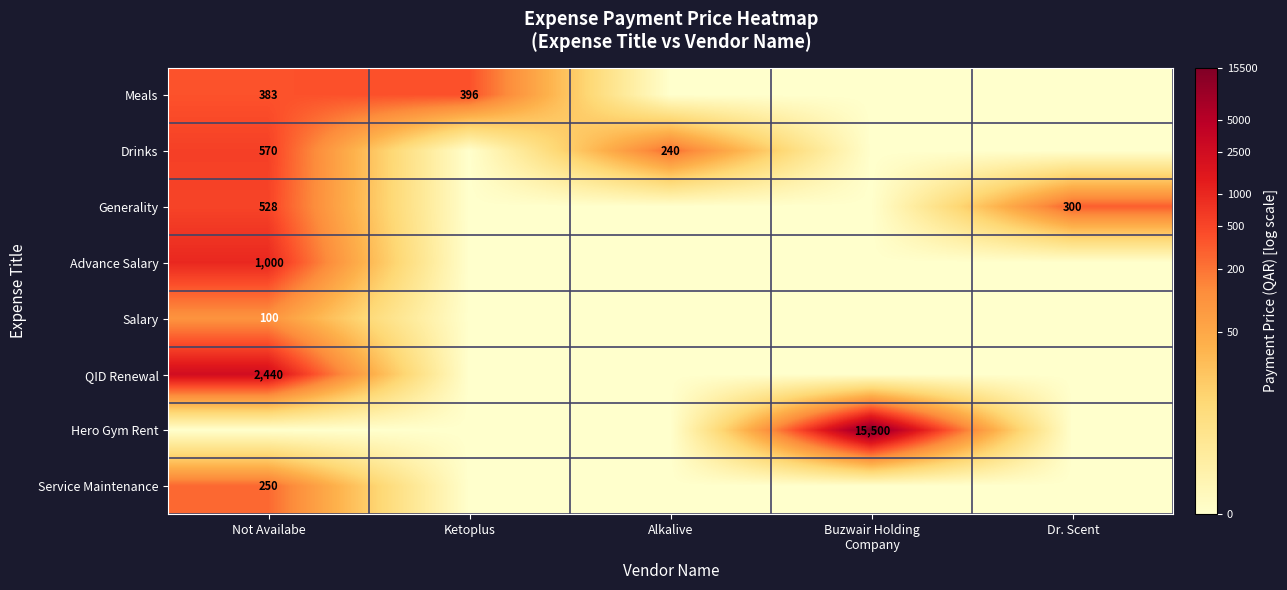

The Meals series shows 396 at Ketoplus. True or false?

True